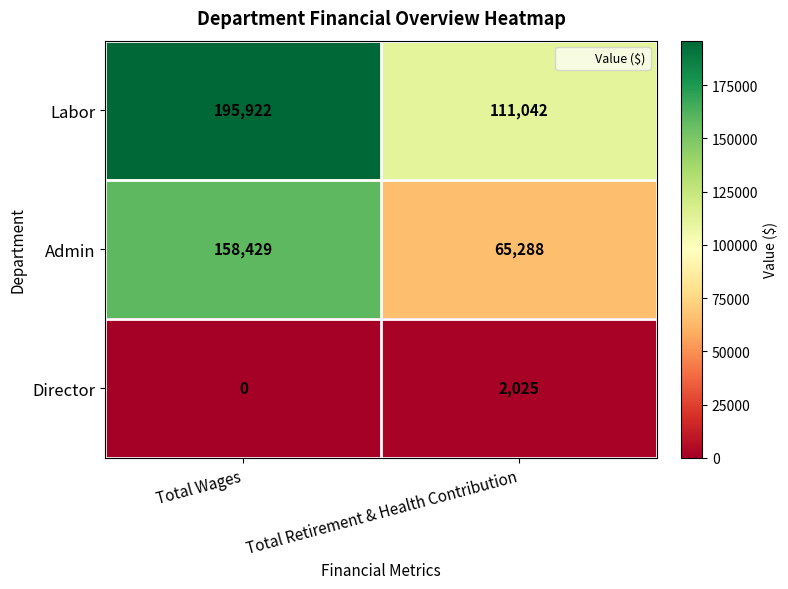

True or false: Admin has a value of 158429 at Total Wages.

True